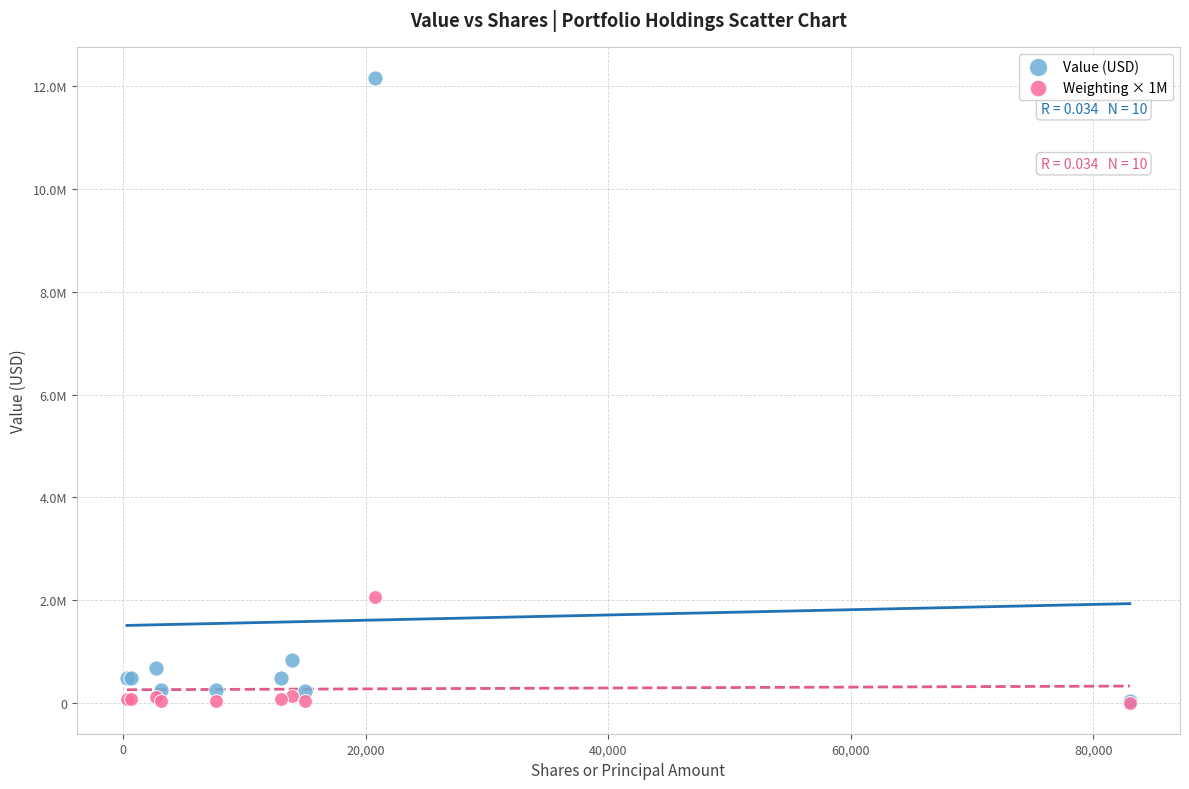

Which series has the widest spread of Y values?

Value (USD)